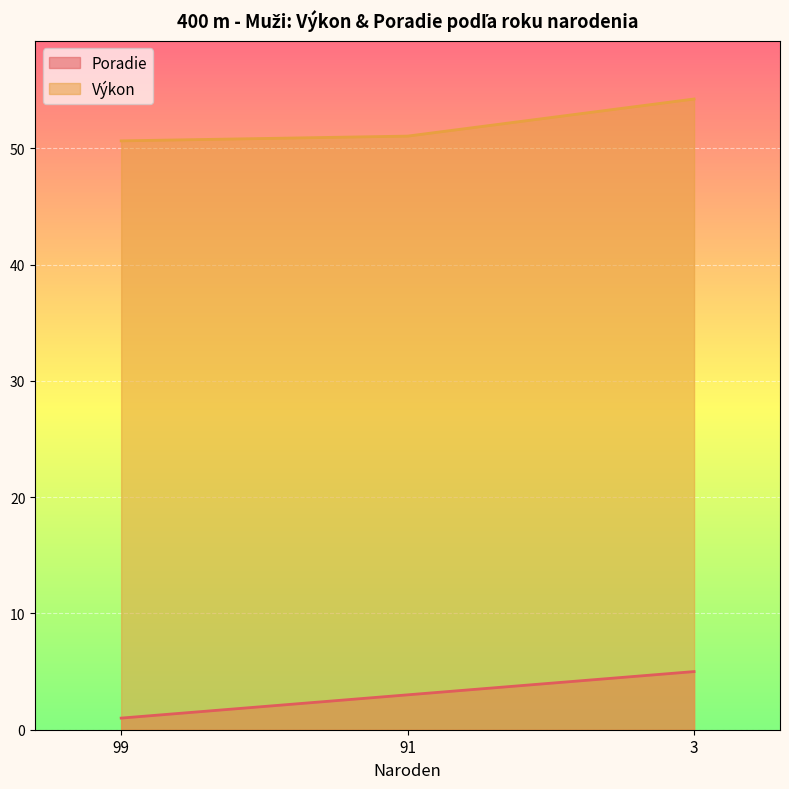

Which category has the lowest value across all series?

99